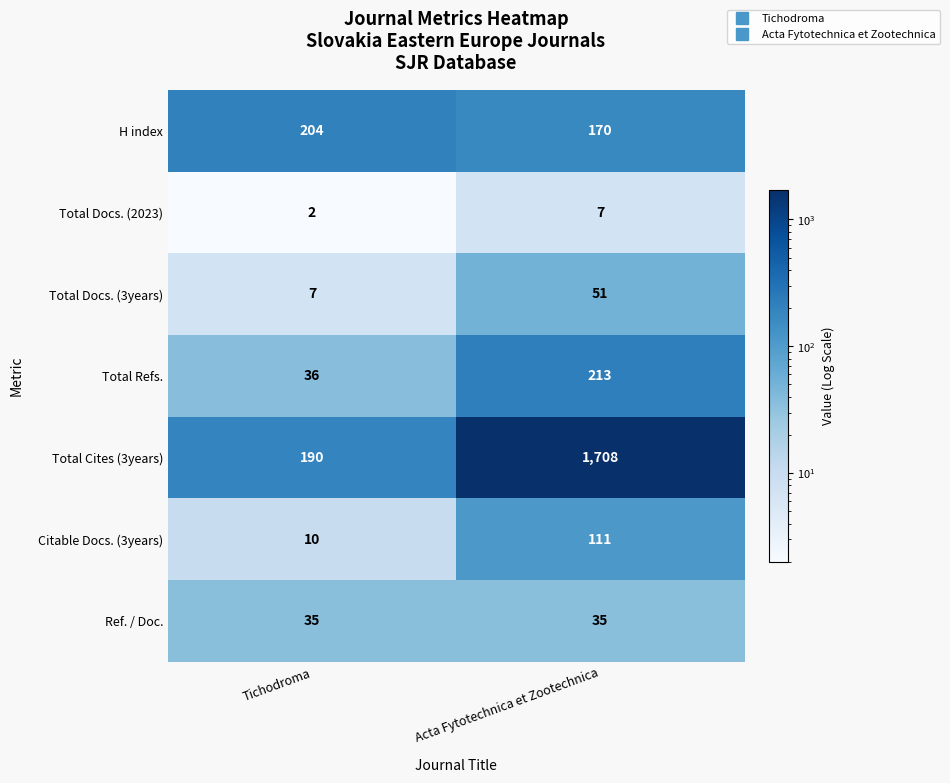

At which label does Citable Docs. (3years) reach its peak?

Acta Fytotechnica et Zootechnica